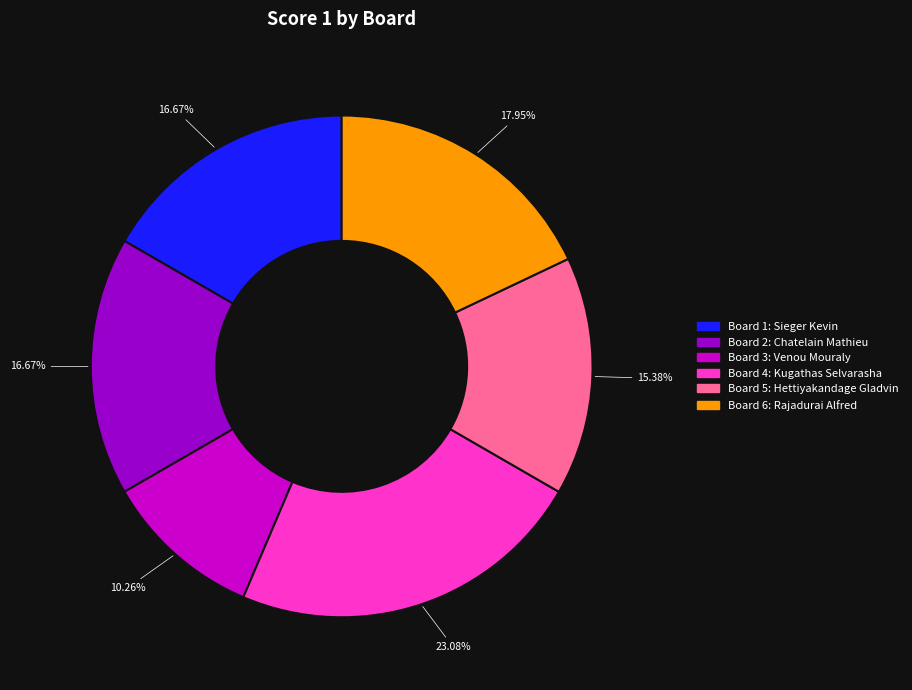

Is there any slice that represents more than half of the pie?

No